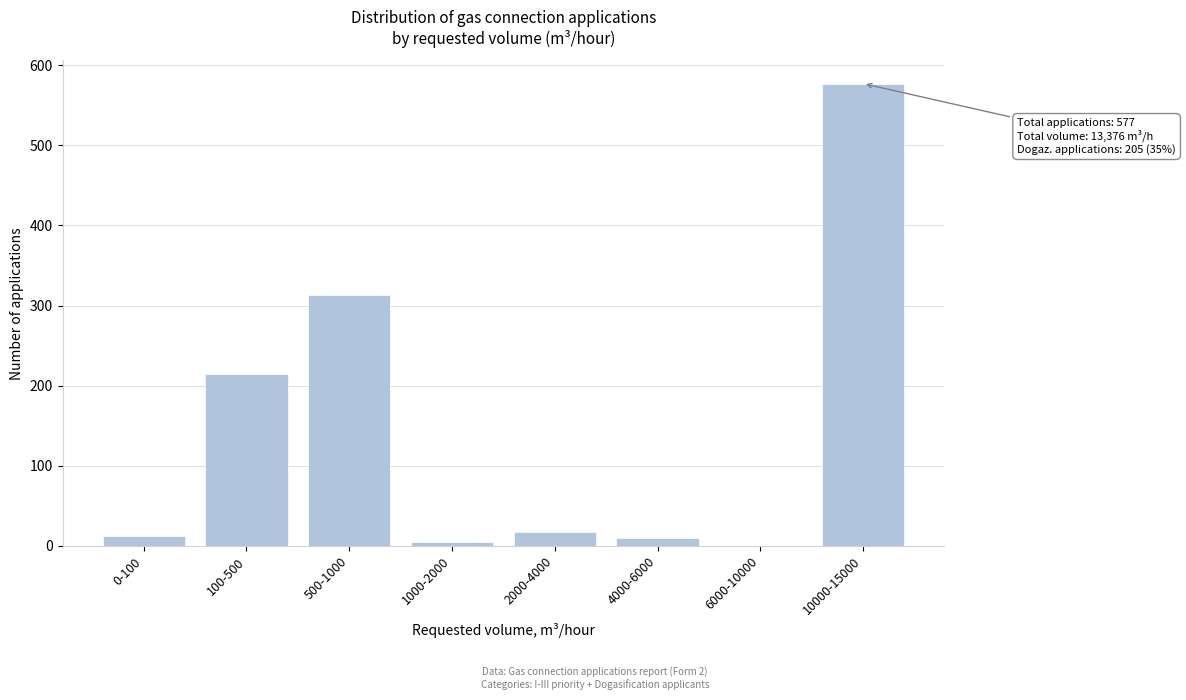

What is the maximum value shown in the chart?

577